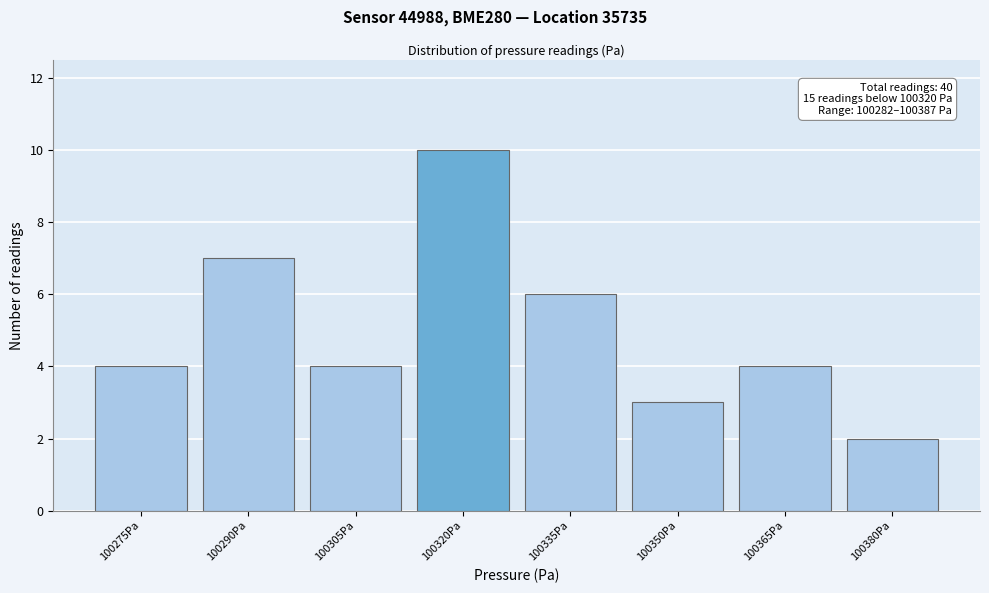

Reading left to right, list all the values displayed in this chart.

4	7	4	10	6	3	4	2